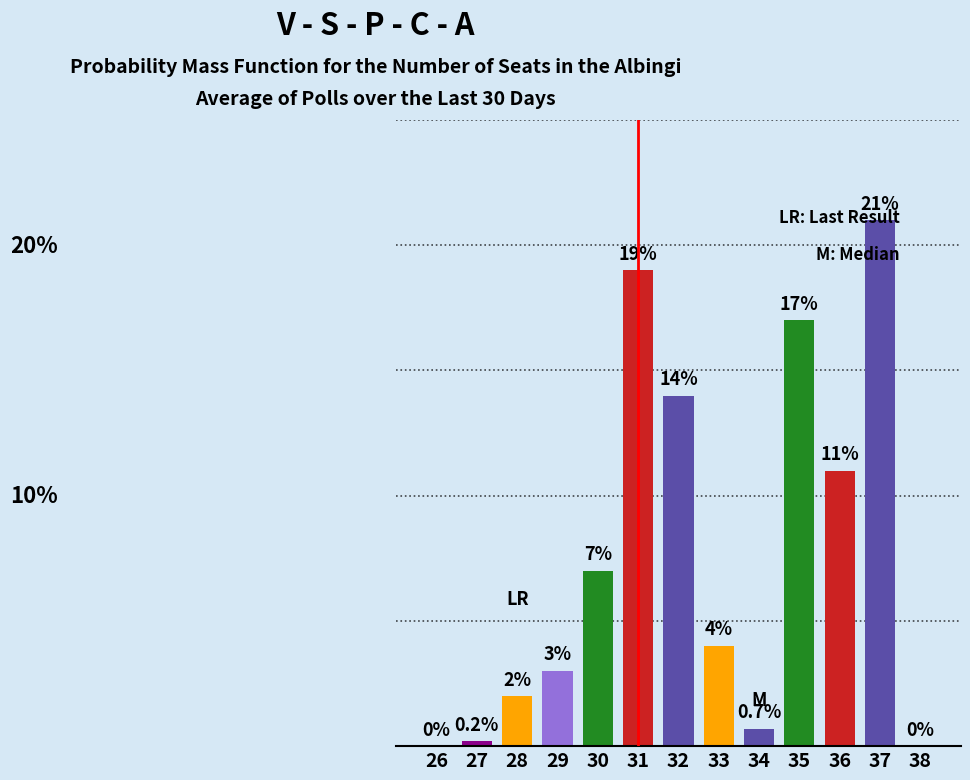

Are the bars horizontal?

No